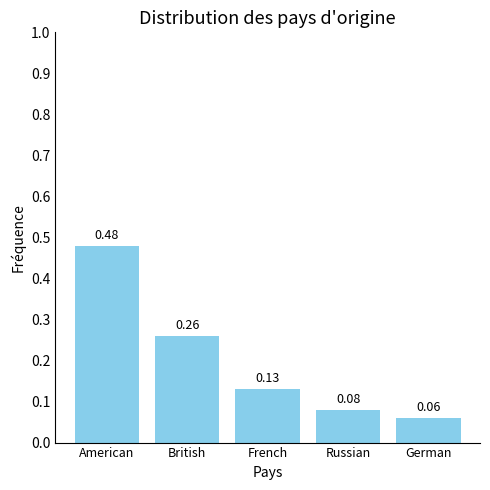

How many values are between 0 and 1?

5